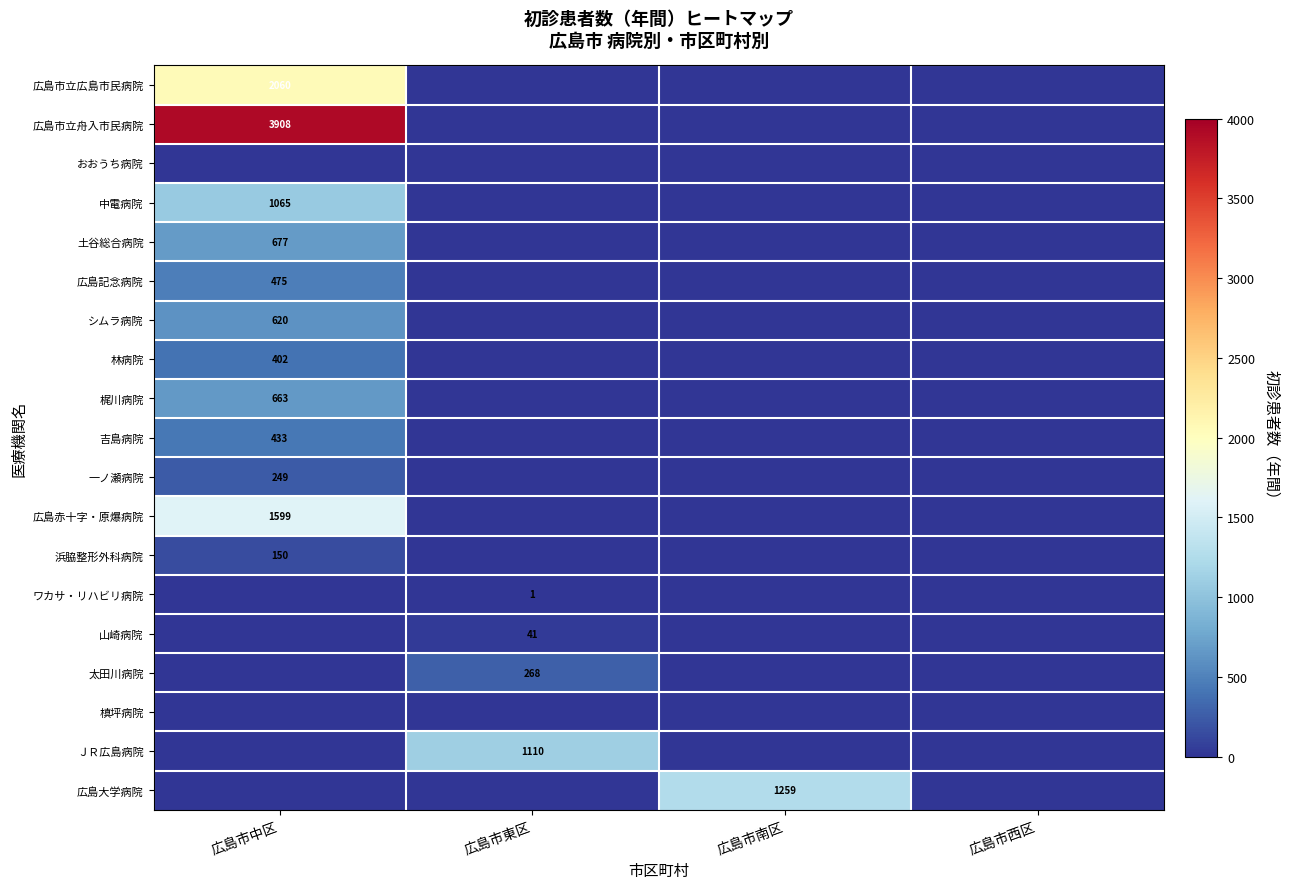

Between 広島市中区 and 広島市南区, which is larger?

広島市中区